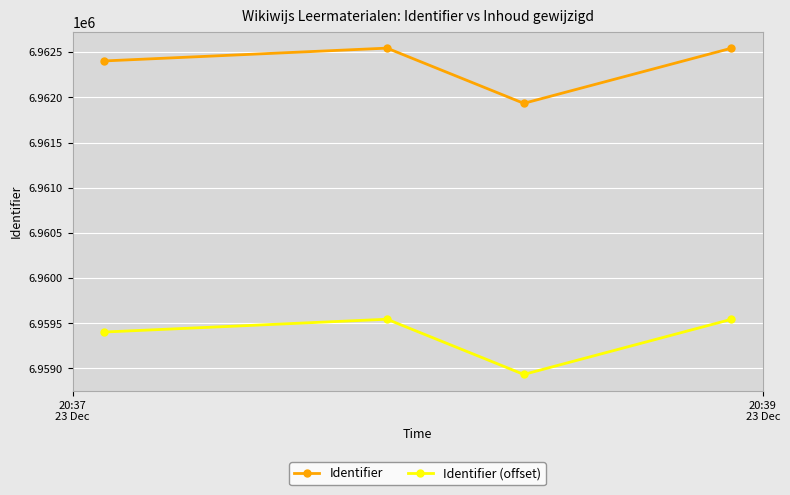

True or false: Identifier and Identifier (offset) cross at least once.

False